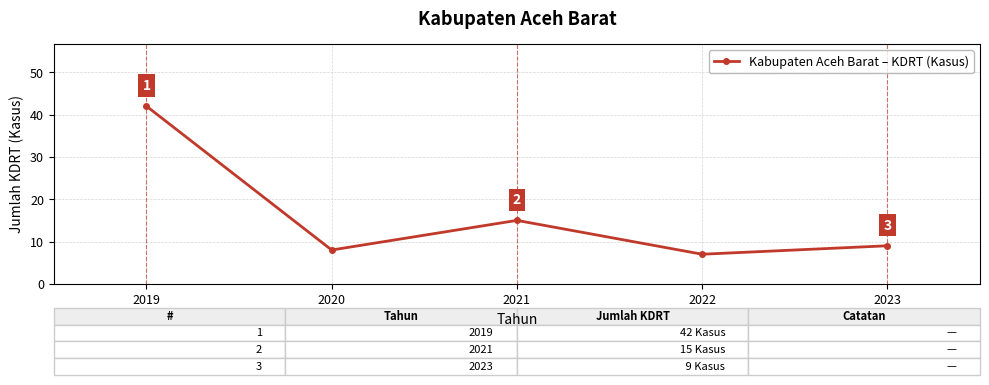

What is the ratio of the value at 2023 to the value at 2020?

1.1